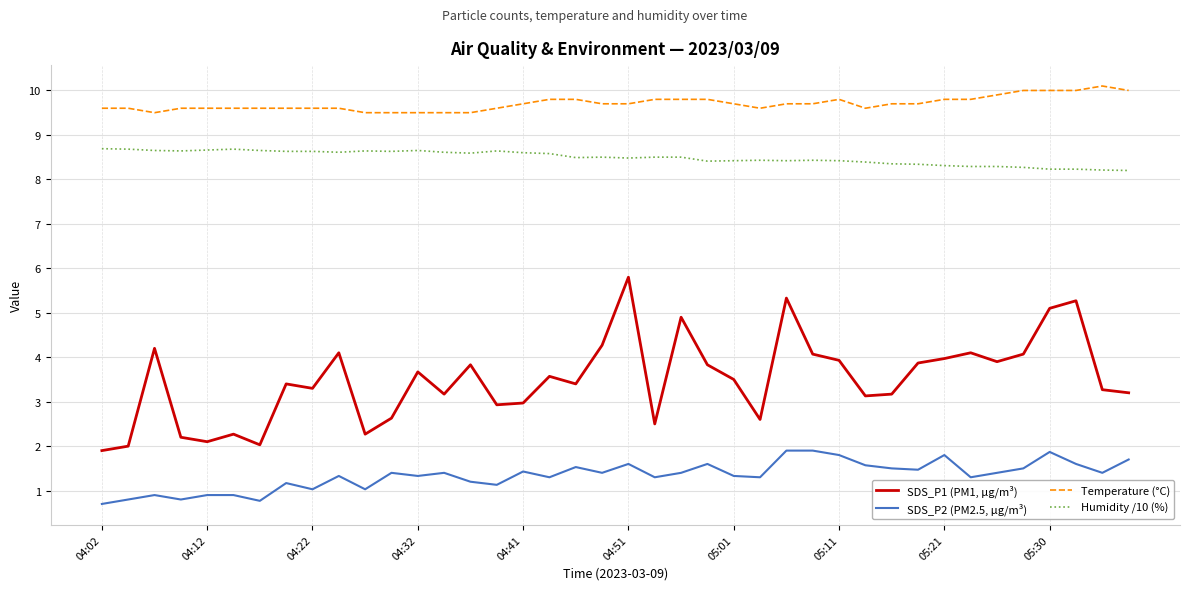

What is the lowest value of the SDS_P1 (PM1, µg/m³) series?

1.9